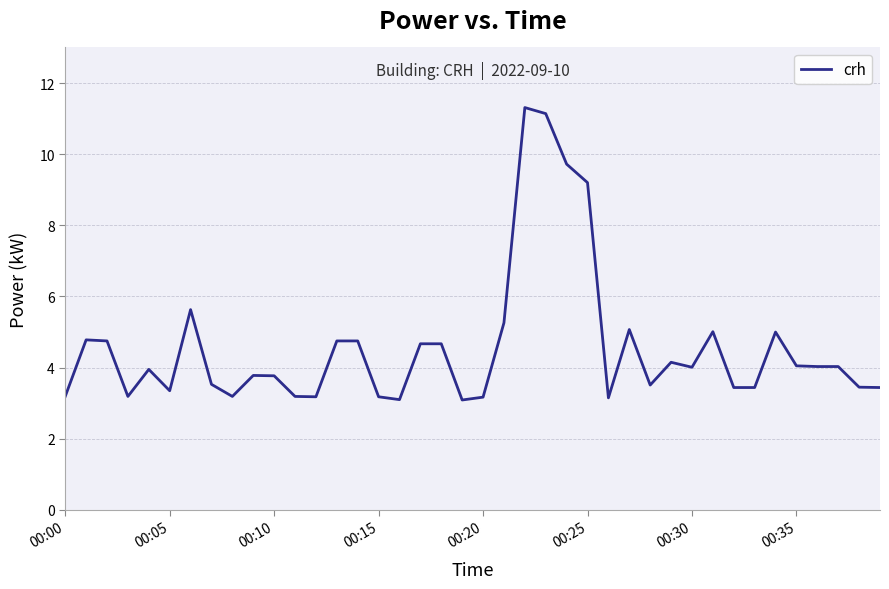

What is the minimum value shown in the chart?

3.1